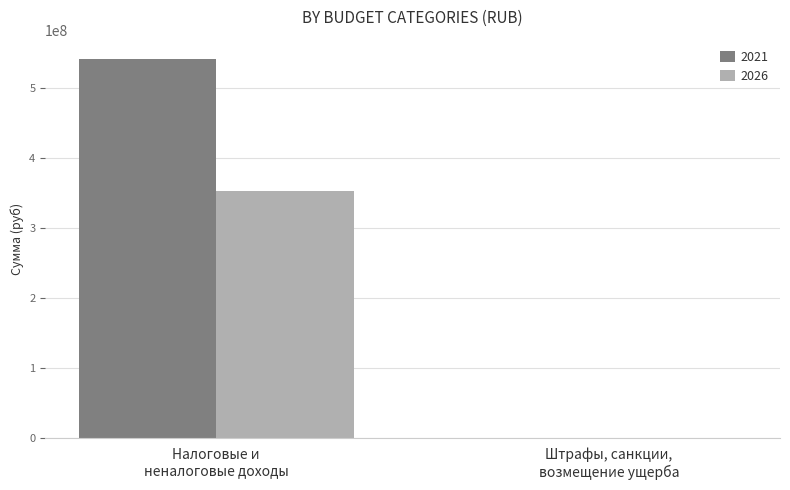

What is the greatest value displayed?

542030745.0